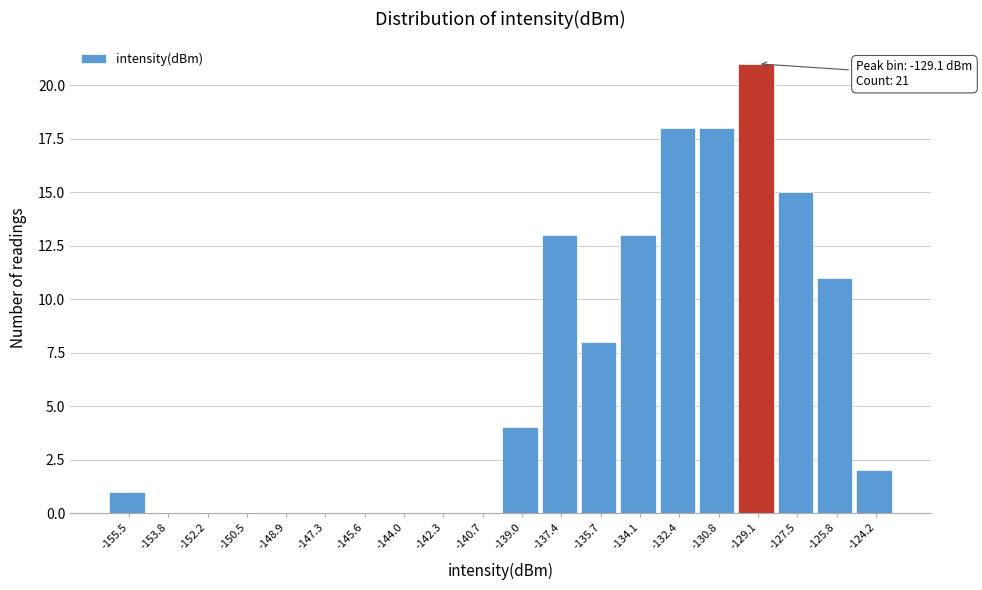

Reading left to right, extract all data points from this chart.

-155.5=1	-153.8=0	-152.2=0	-150.5=0	-148.9=0	-147.3=0	-145.6=0	-144.0=0	-142.3=0	-140.7=0	-139.0=4	-137.4=13	-135.7=8	-134.1=13	-132.4=18	-130.8=18	-129.1=21	-127.5=15	-125.8=11	-124.2=2